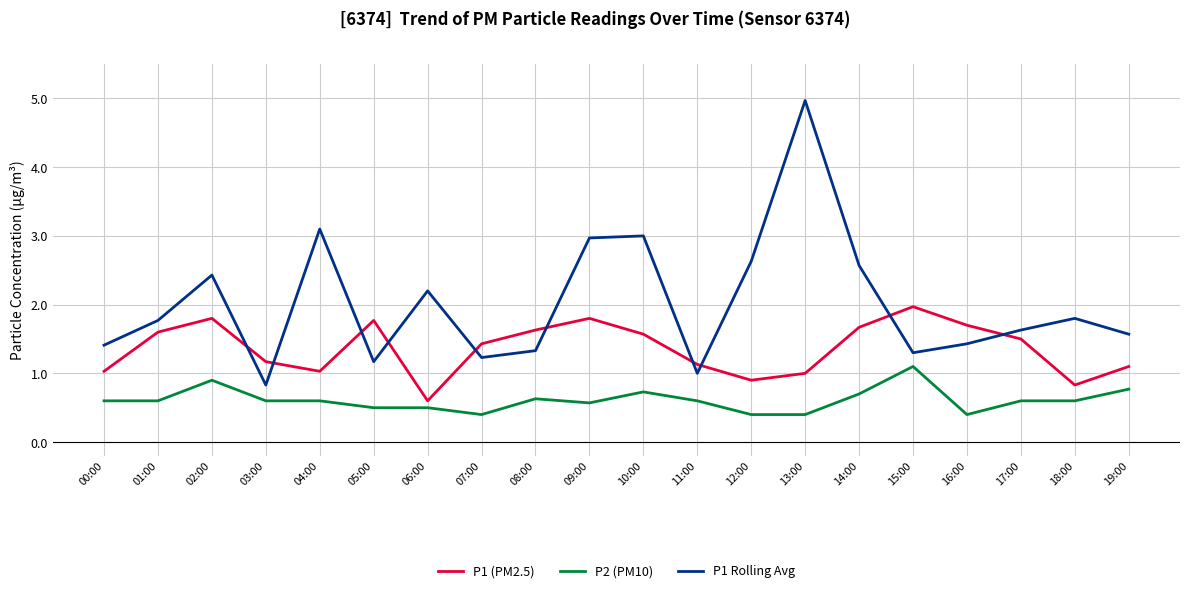

Read the P1 Rolling Avg value at 06:00.

2.2